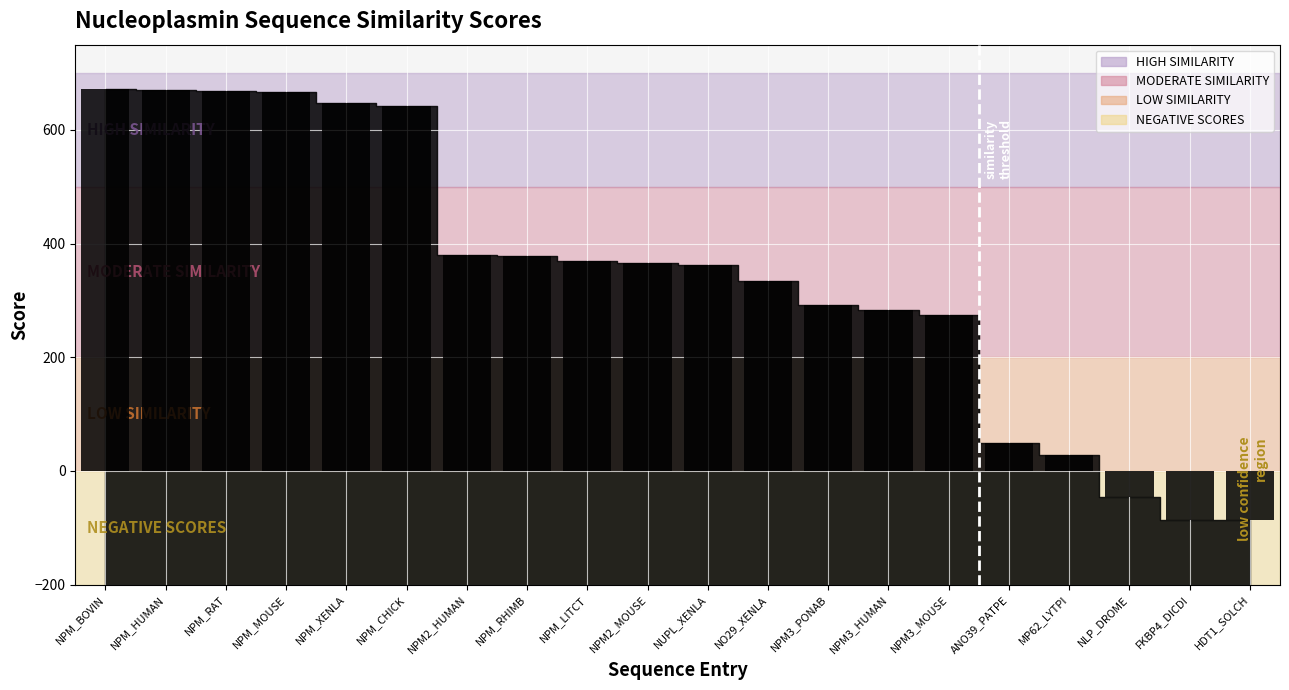

The value at NPM_XENLA is 646.7. True or false?

True